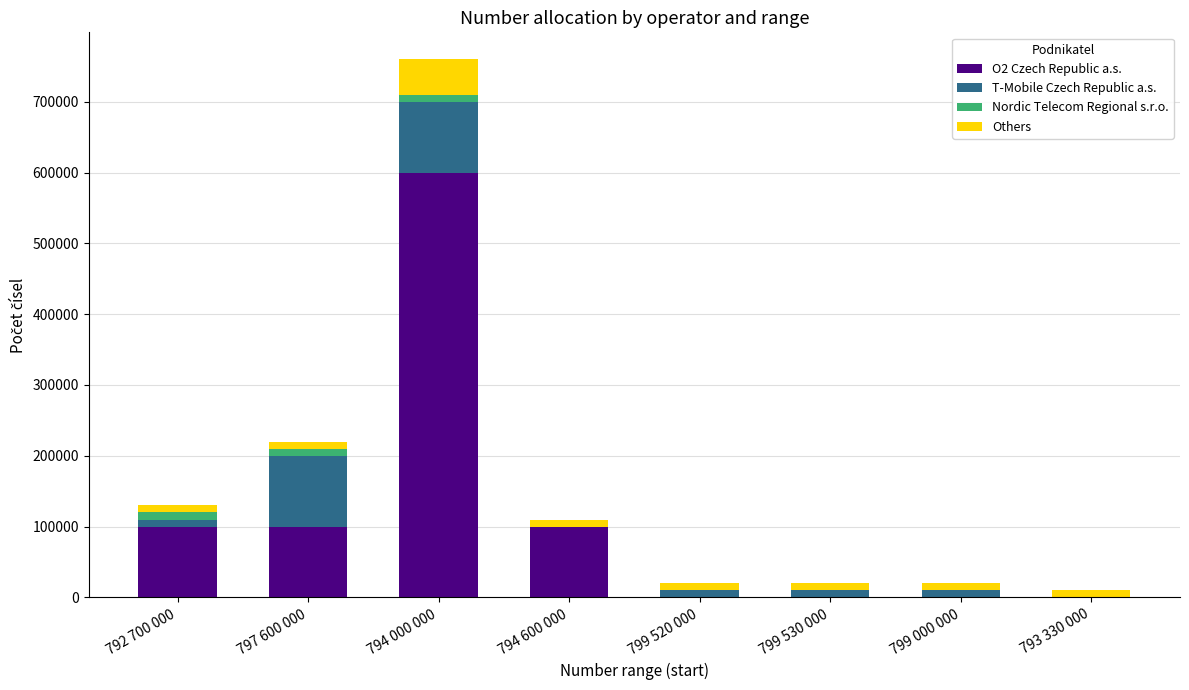

At which category is the sum across all series the highest?

794 000 000